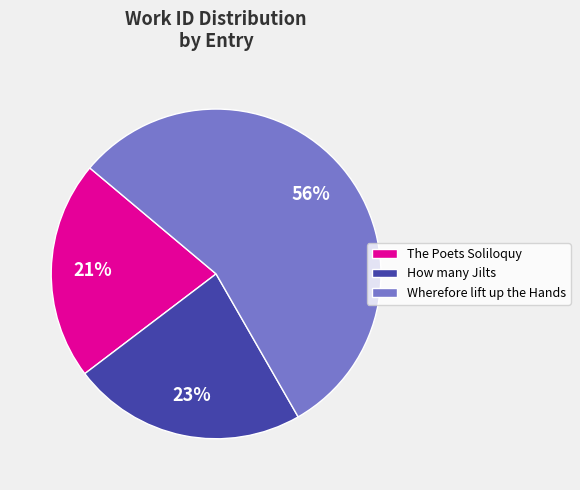

Approximately how many times larger is the value at How many Jilts compared to Wherefore lift up the Hands?

0.4